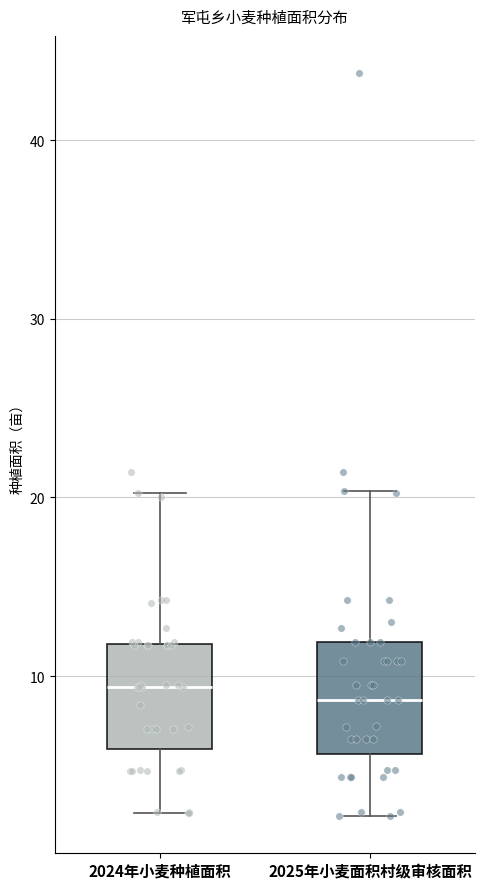

Where does the median line of the box for 2025年小麦面积村级审核面积 sit on the y-axis? The values are not printed on the chart, so give them approximately, as read against the axis.

9